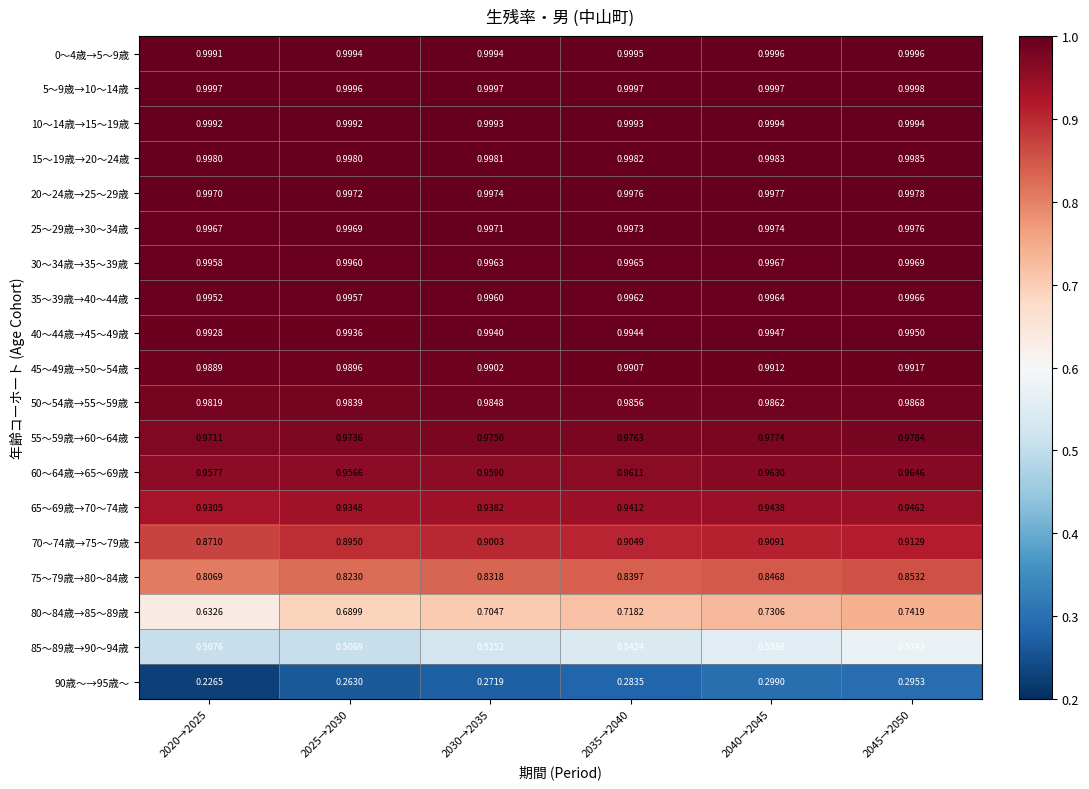

Between 2025→2030 and 2040→2045, which series saw the biggest shift?

85～89歳→90～94歳